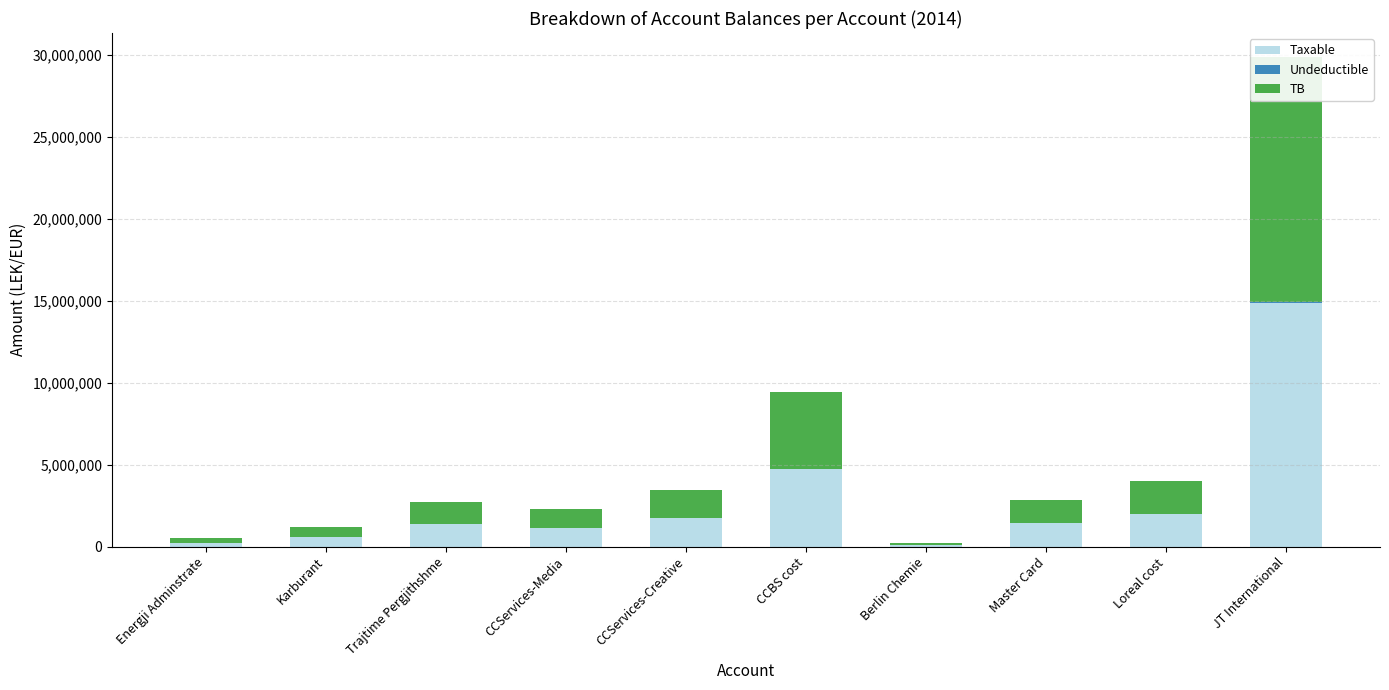

Is the value of Undeductible at CCBS cost greater than the value of TB at Master Card?

No